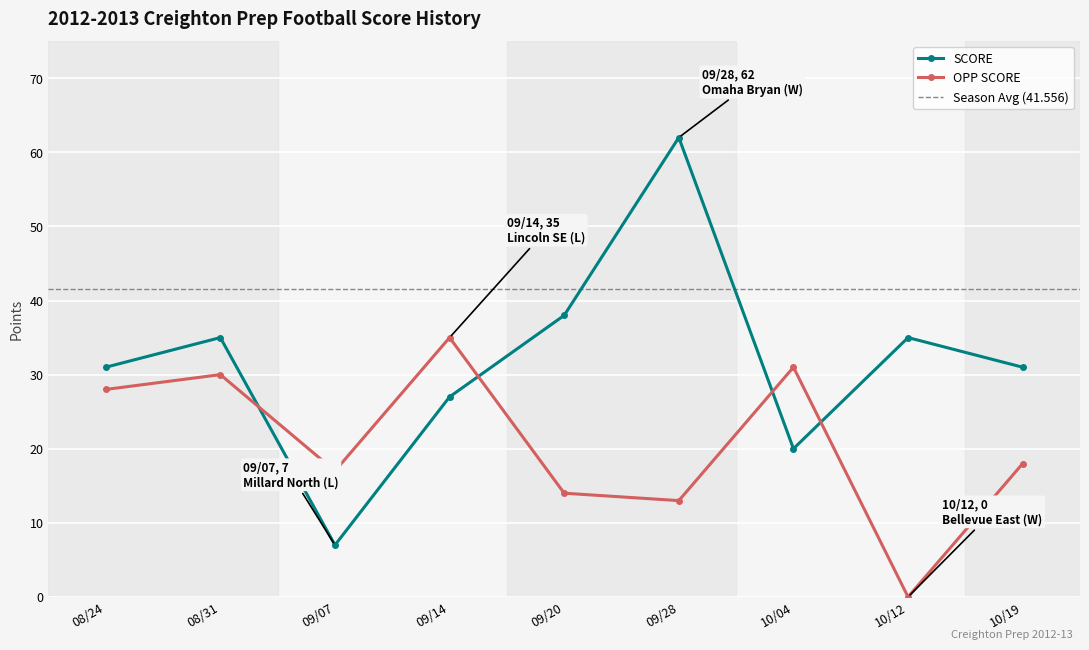

What is the sum of all SCORE values?

286